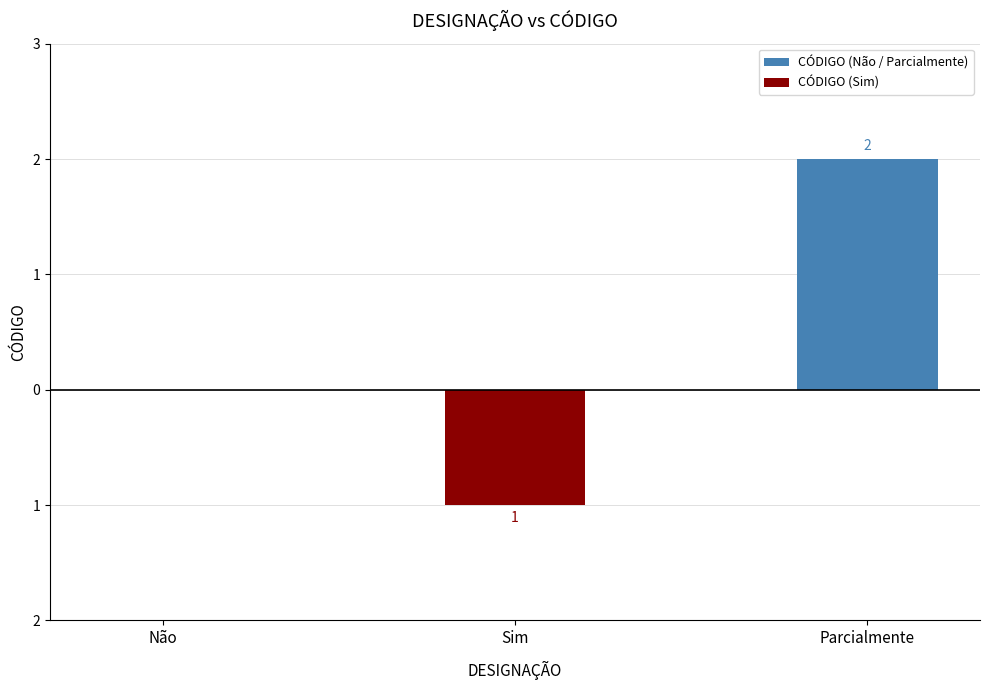

Where is CÓDIGO (Sim) nearest to the value 0?

Não